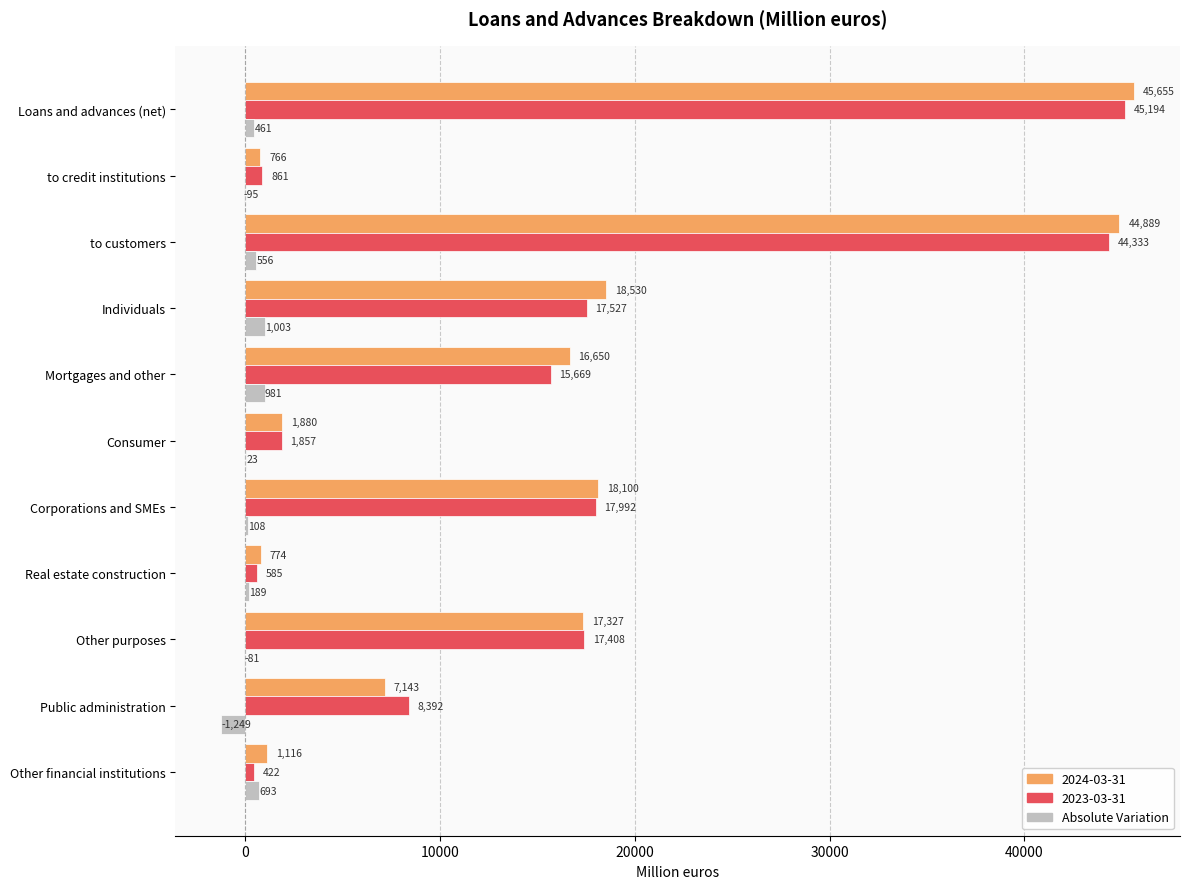

What is the greatest value displayed?

45655